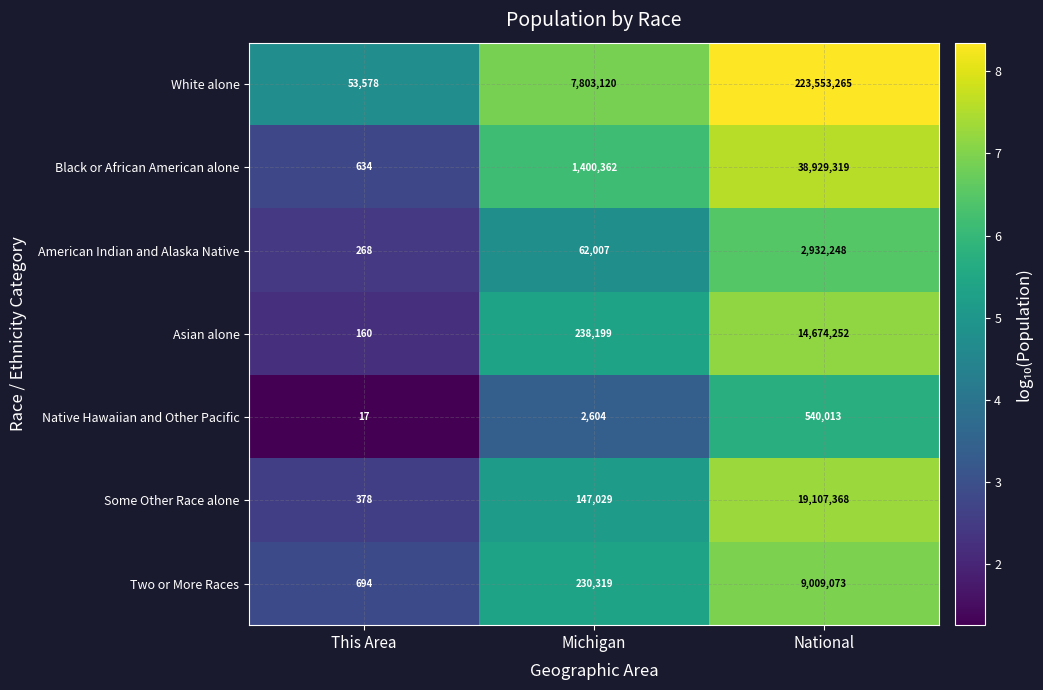

Which category has the highest value across all series?

National